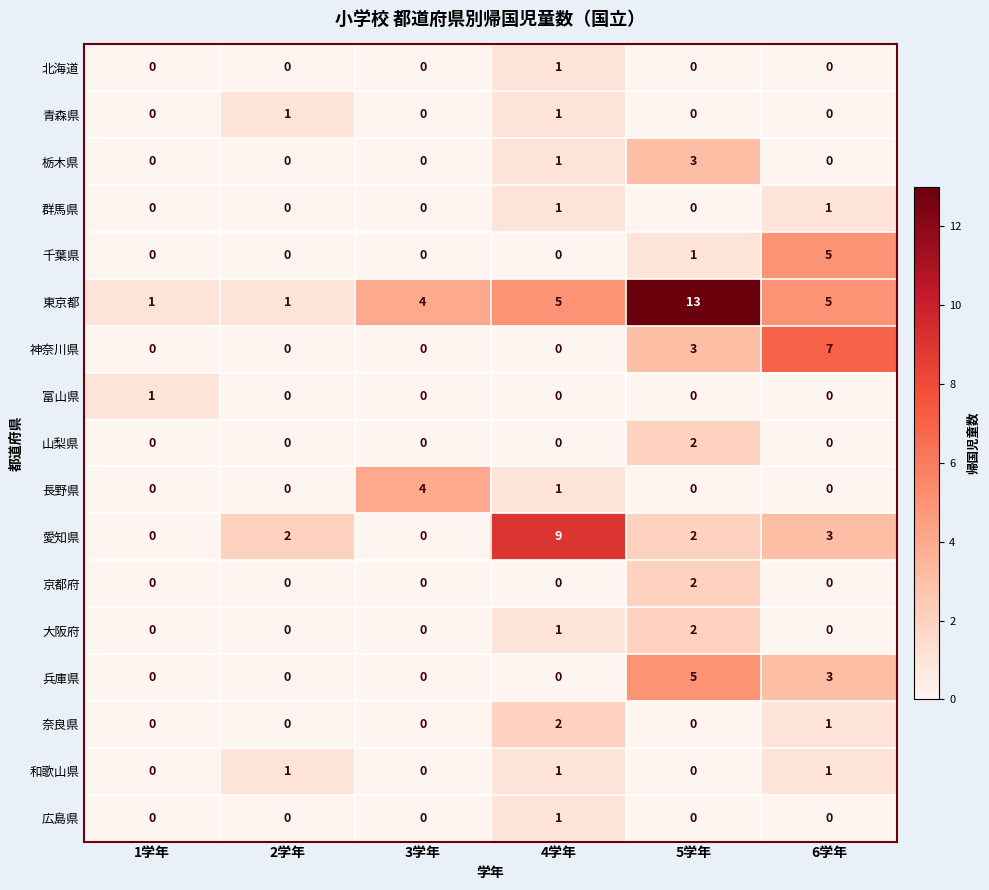

What is the difference between the maximum and minimum values in the 千葉県 series?

5